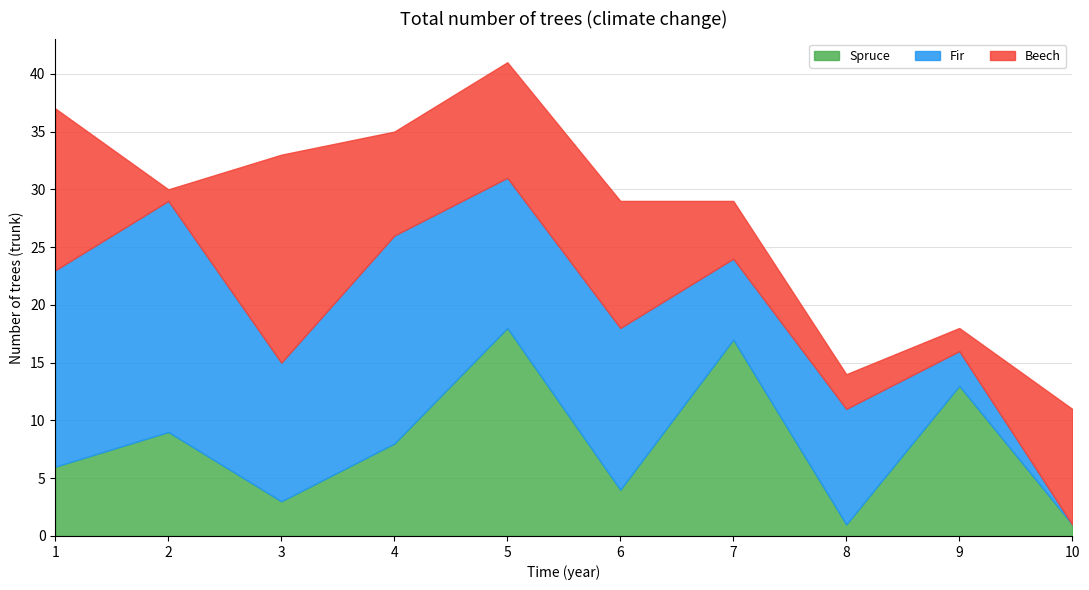

What are all the series names shown in the legend?

Spruce, Fir, Beech